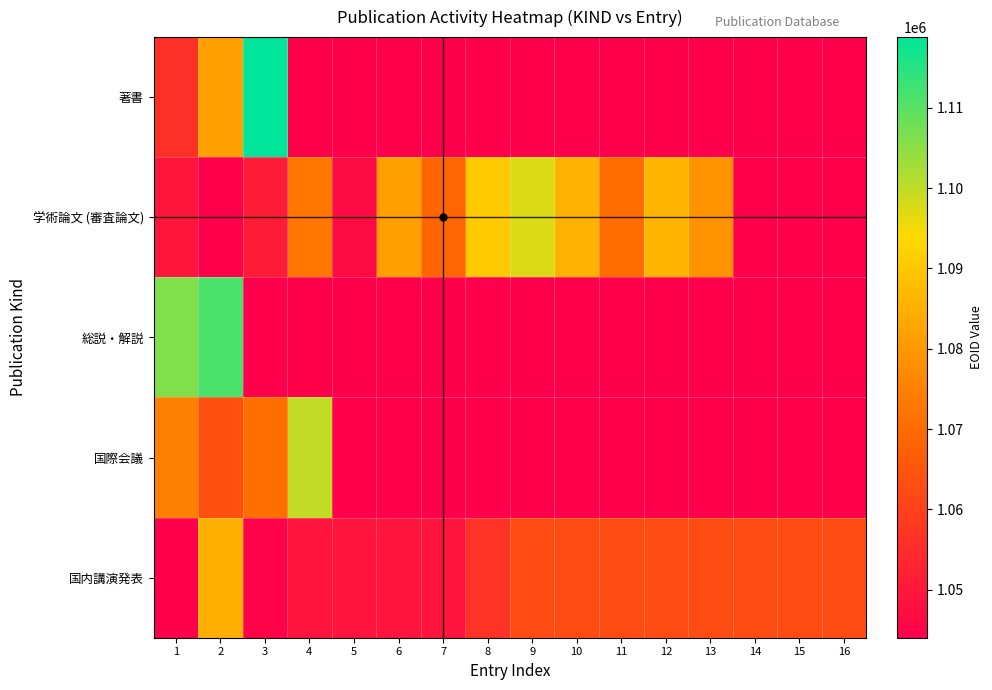

Between 8 and 10, which is larger?

8